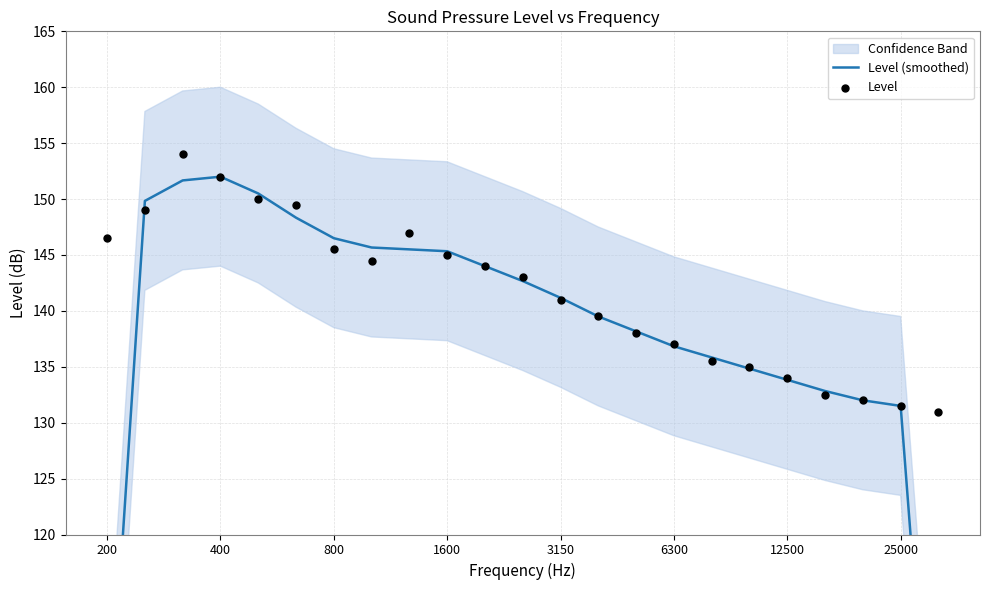

Which series has the largest total across all categories?

Level